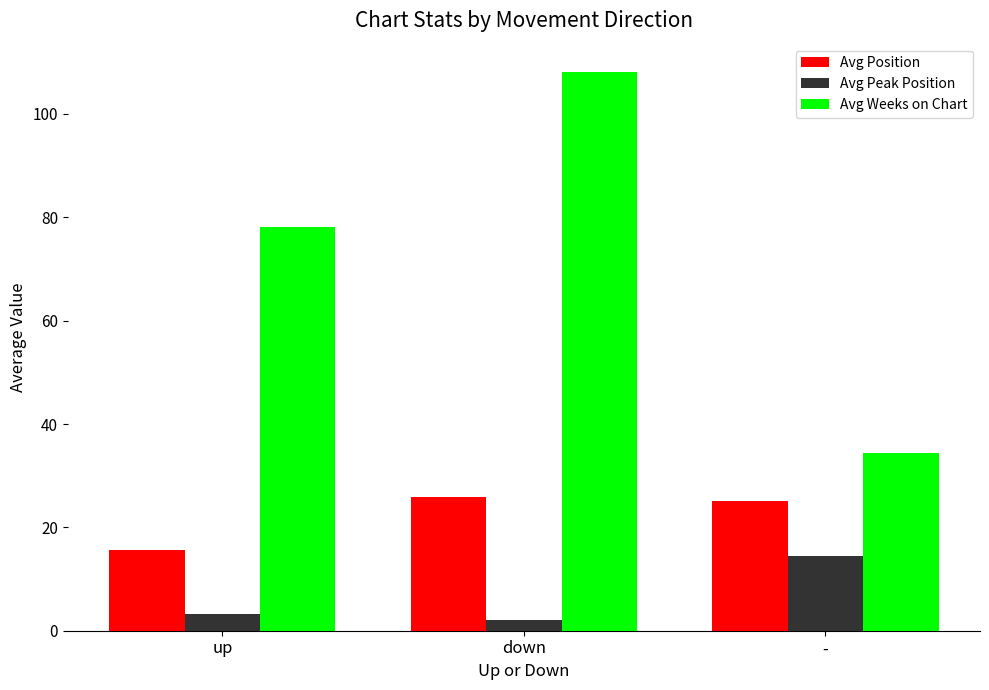

The Avg Weeks on Chart series shows 28.0 at up. True or false?

False